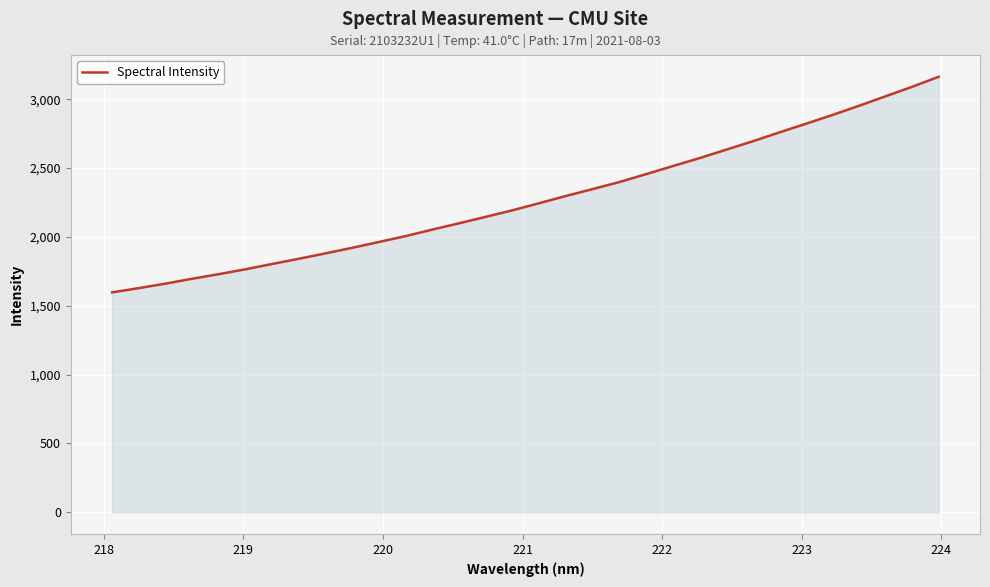

What is the difference between the maximum and minimum values?

1565.7